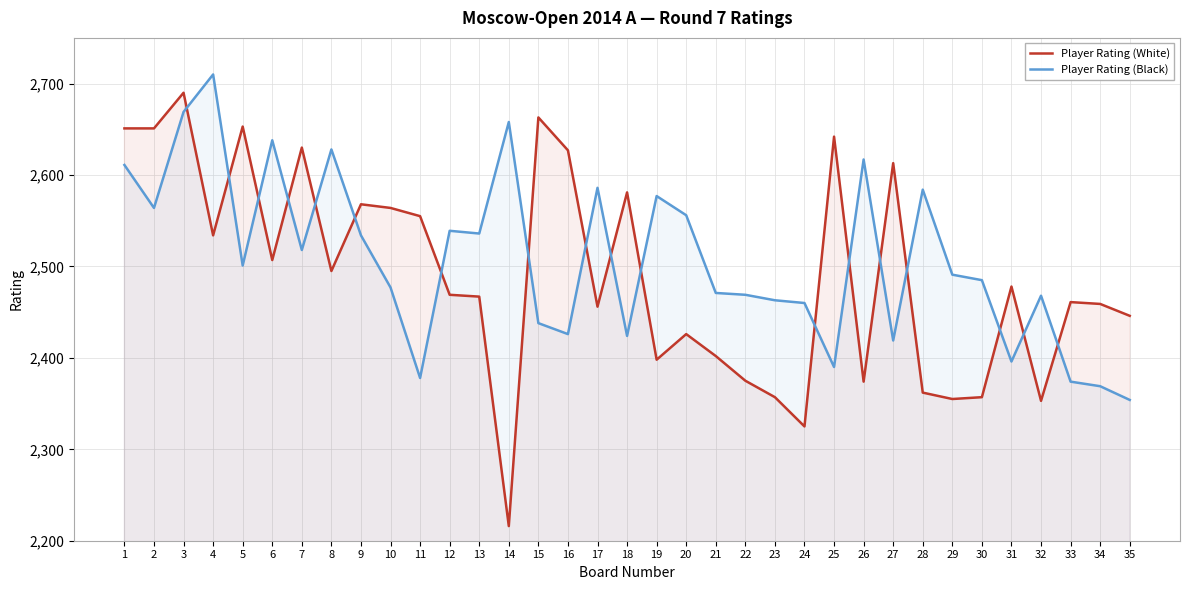

Reading left to right, what are all the values shown in this chart?

Player Rating (White): 1=2651	2=2651	3=2690	4=2534	5=2653	6=2507	7=2630	8=2495	9=2568	10=2564	11=2555	12=2469	13=2467	14=2216	15=2663	16=2627	17=2456	18=2581	19=2398	20=2426	21=2402	22=2375	23=2357	24=2325	25=2642	26=2374	27=2613	28=2362	29=2355	30=2357	31=2478	32=2353	33=2461	34=2459	35=2446
Player Rating (Black): 1=2611	2=2564	3=2669	4=2710	5=2501	6=2638	7=2518	8=2628	9=2534	10=2477	11=2378	12=2539	13=2536	14=2658	15=2438	16=2426	17=2586	18=2424	19=2577	20=2556	21=2471	22=2469	23=2463	24=2460	25=2390	26=2617	27=2419	28=2584	29=2491	30=2485	31=2396	32=2468	33=2374	34=2369	35=2354